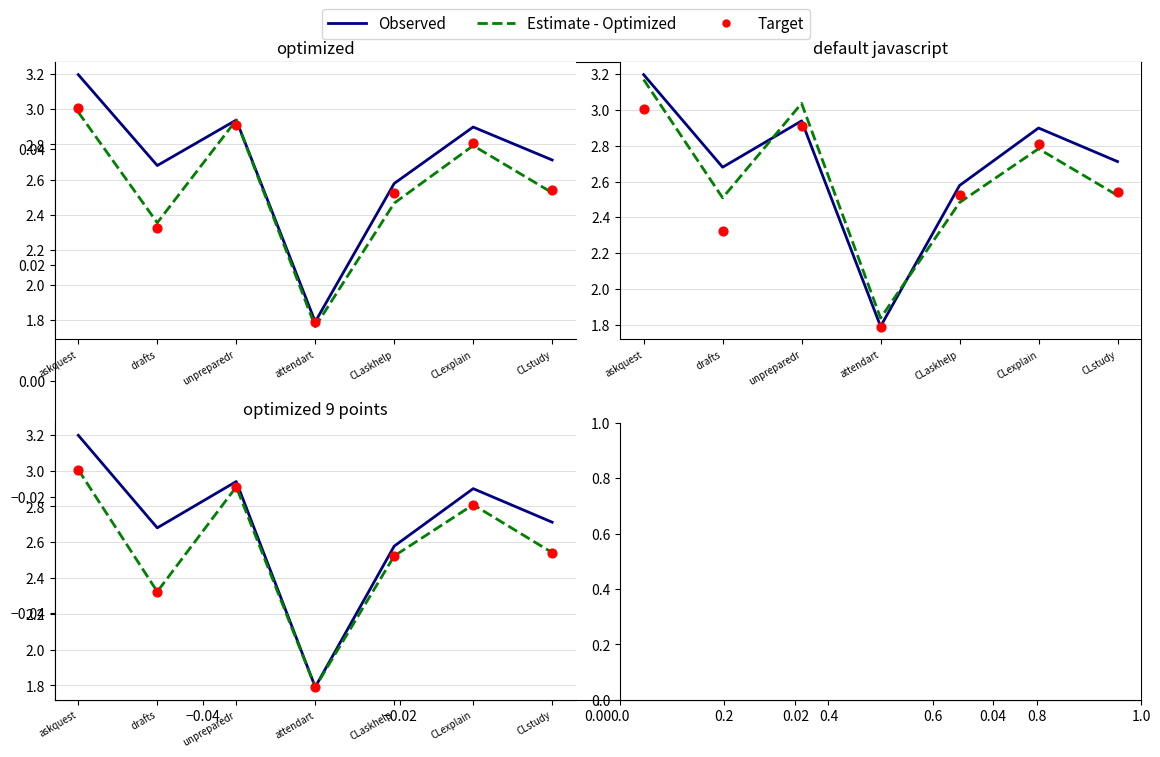

Which series has the largest Y range (max minus min)?

Observed